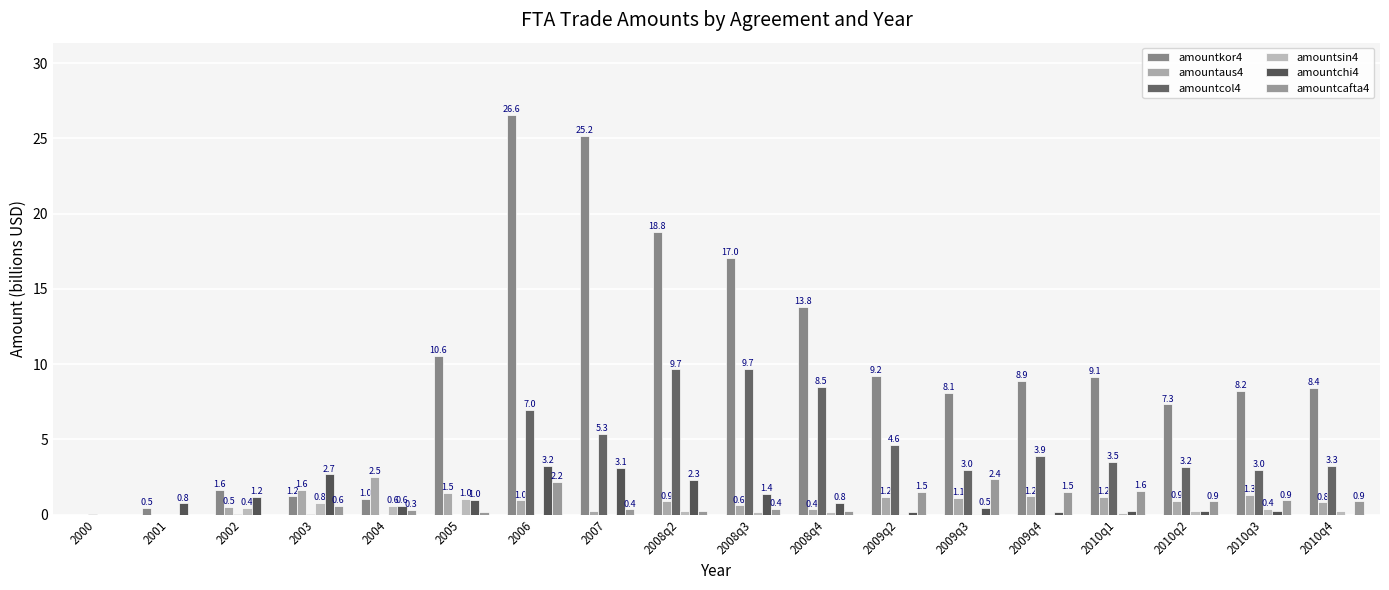

Reading right to left, transcribe all the data shown in this chart.

amountkor4: 8.4	8.2	7.3	9.1	8.9	8.1	9.2	13.8	17.0	18.8	25.2	26.6	10.6	1.0	1.2	1.6	0.5	0.0
amountaus4: 0.8	1.3	0.9	1.2	1.2	1.1	1.2	0.4	0.6	0.9	0.3	1.0	1.5	2.5	1.6	0.5	0.0	0.0
amountcol4: 3.3	3.0	3.2	3.5	3.9	3.0	4.6	8.5	9.7	9.7	5.3	7.0	0.0	0.0	0.0	0.1	0.0	0.0
amountsin4: 0.2	0.4	0.2	0.1	0.1	0.1	0.0	0.2	0.2	0.3	0.0	0.0	1.0	0.6	0.8	0.4	0.0	0.0
amountchi4: 0.0	0.3	0.2	0.3	0.2	0.5	0.2	0.8	1.4	2.3	3.1	3.2	1.0	0.6	2.7	1.2	0.8	0.0
amountcafta4: 0.9	0.9	0.9	1.6	1.5	2.4	1.5	0.3	0.4	0.2	0.4	2.2	0.2	0.3	0.6	0.0	0.0	0.0